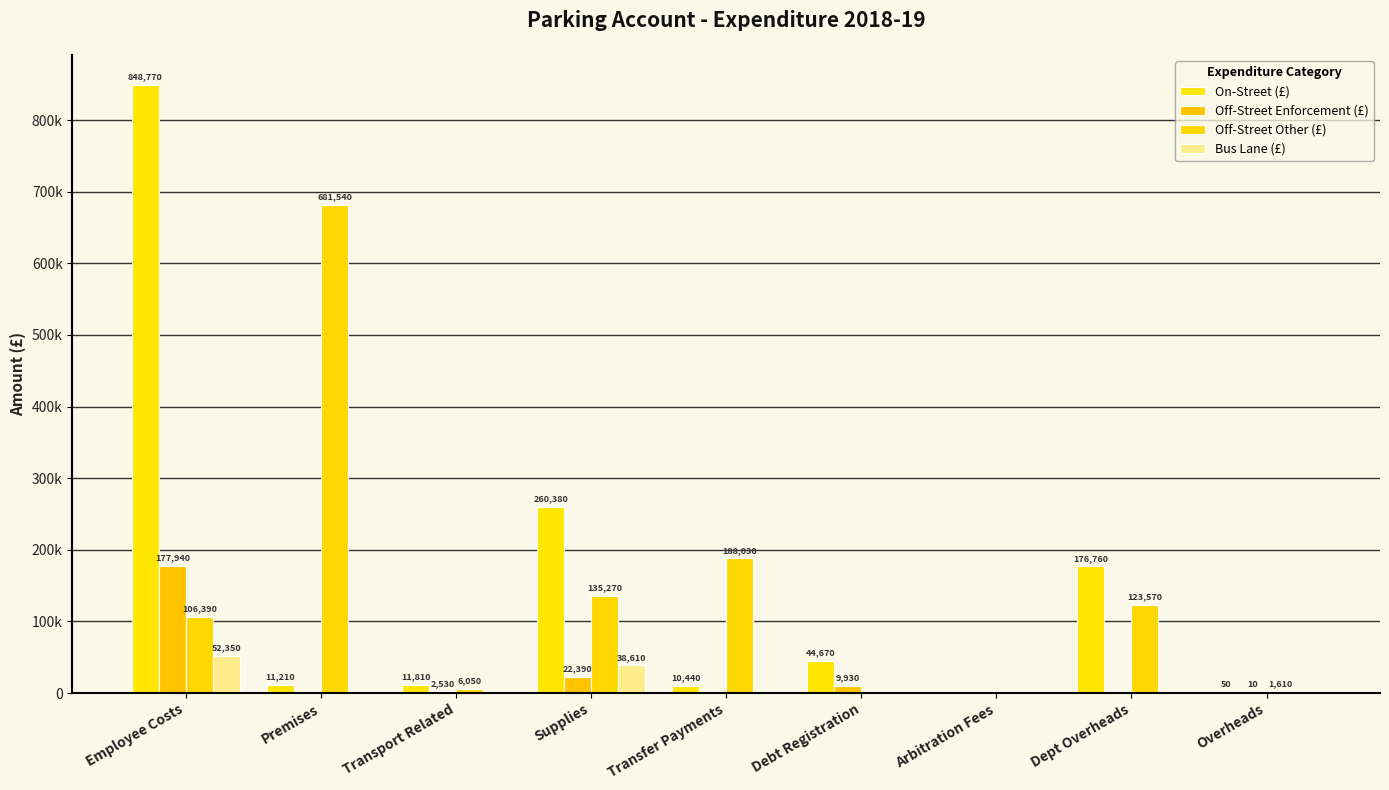

What value does the Bus Lane (£) series have at Employee Costs, to the nearest 10?

52350